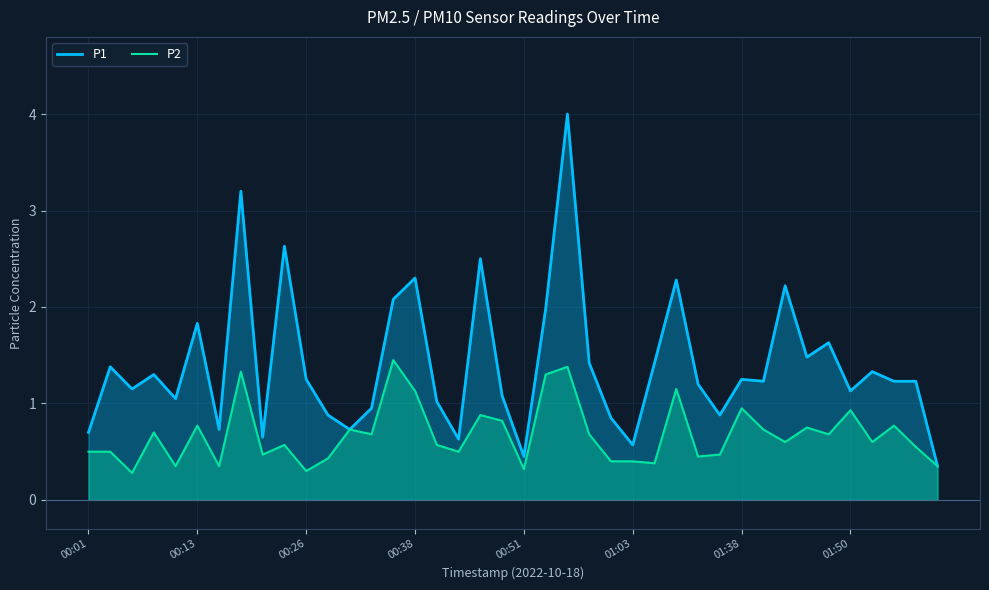

How many series are shown in this chart?

2